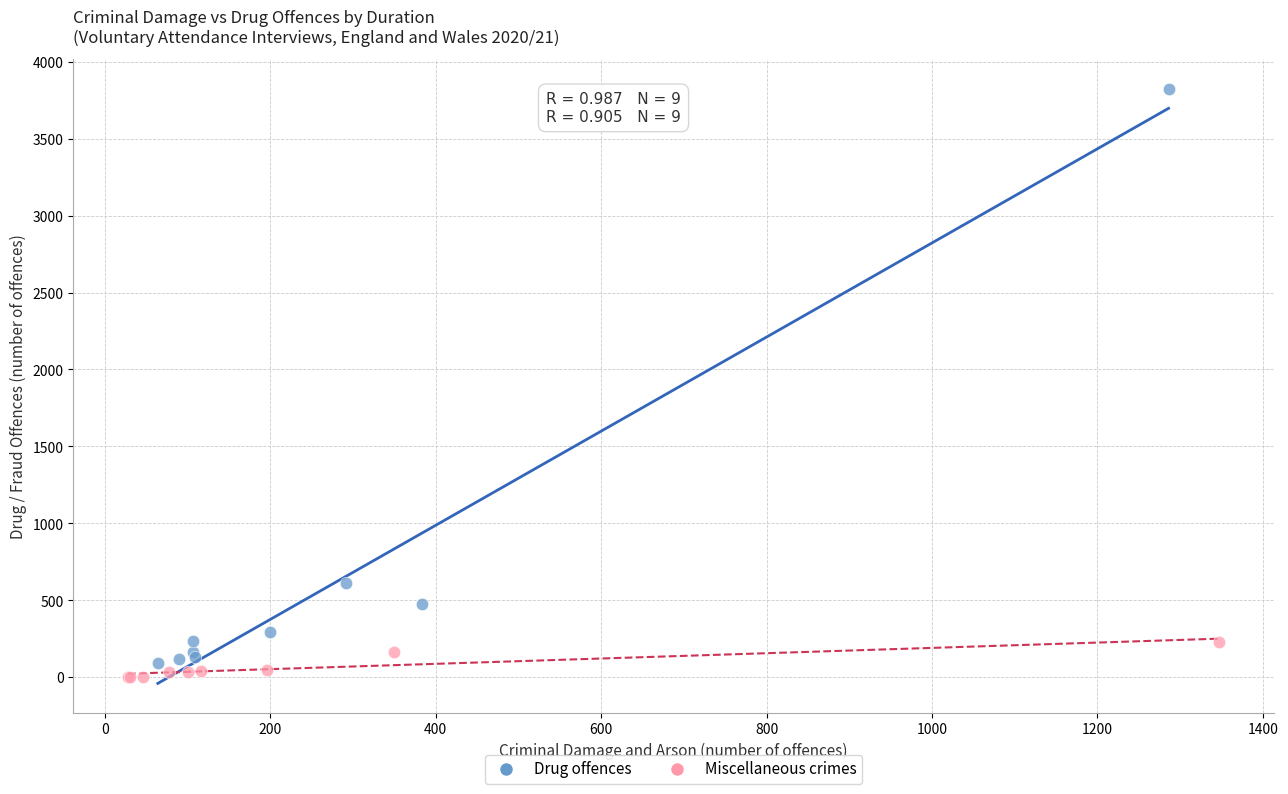

What are all the series names shown in the legend?

Drug offences, Miscellaneous crimes